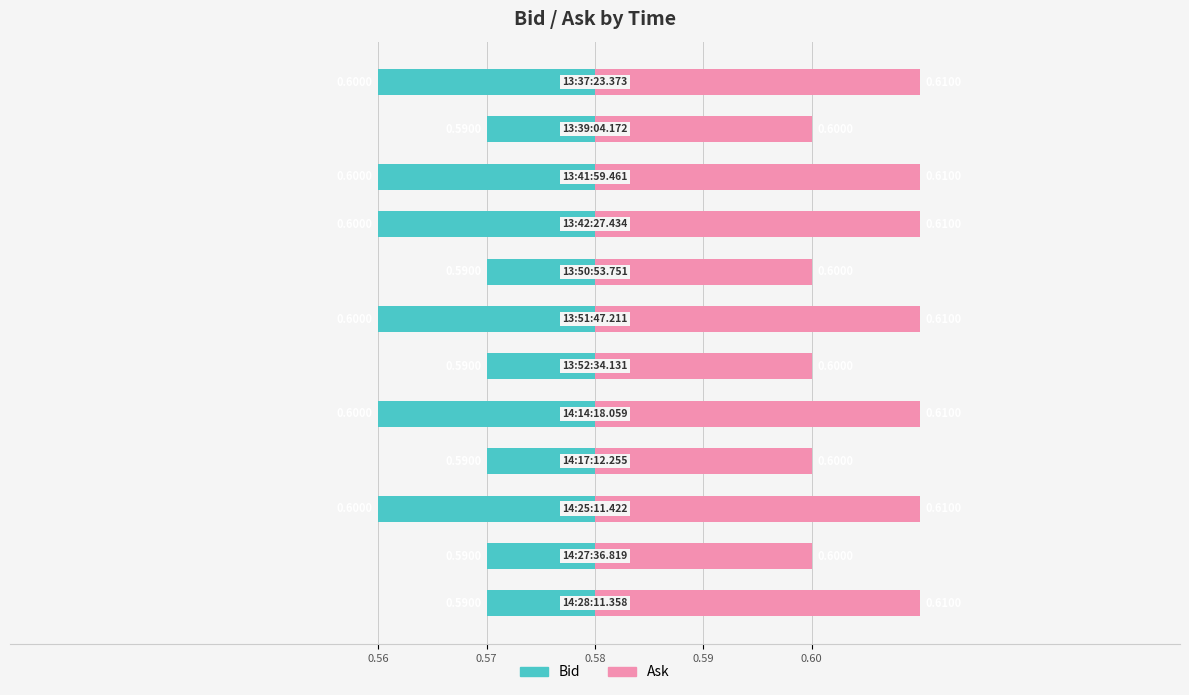

What are all the series names shown in the legend?

Bid, Ask